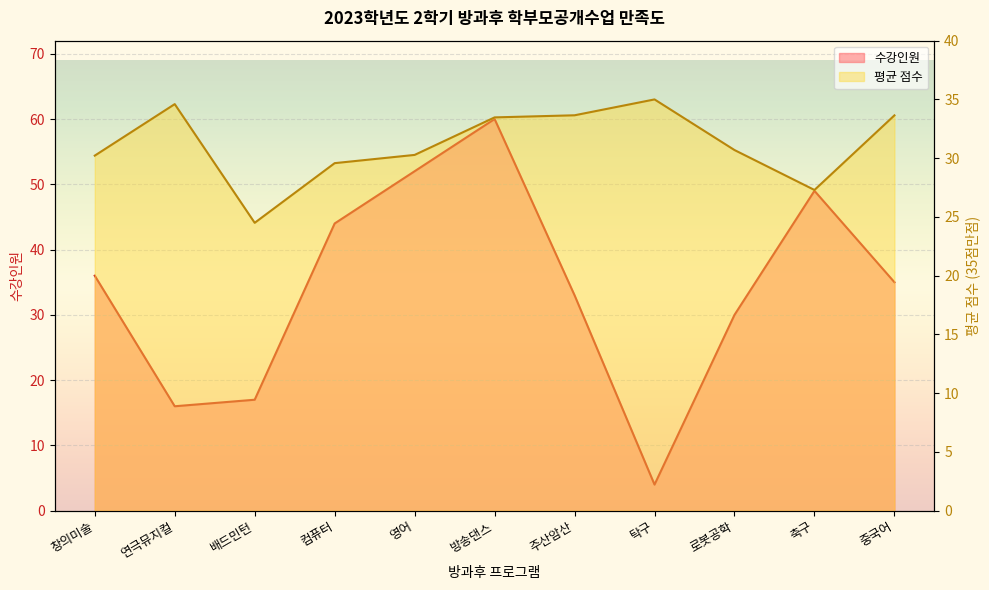

Rank the series by their maximum value, from highest to lowest.

수강인원, 평균 점수